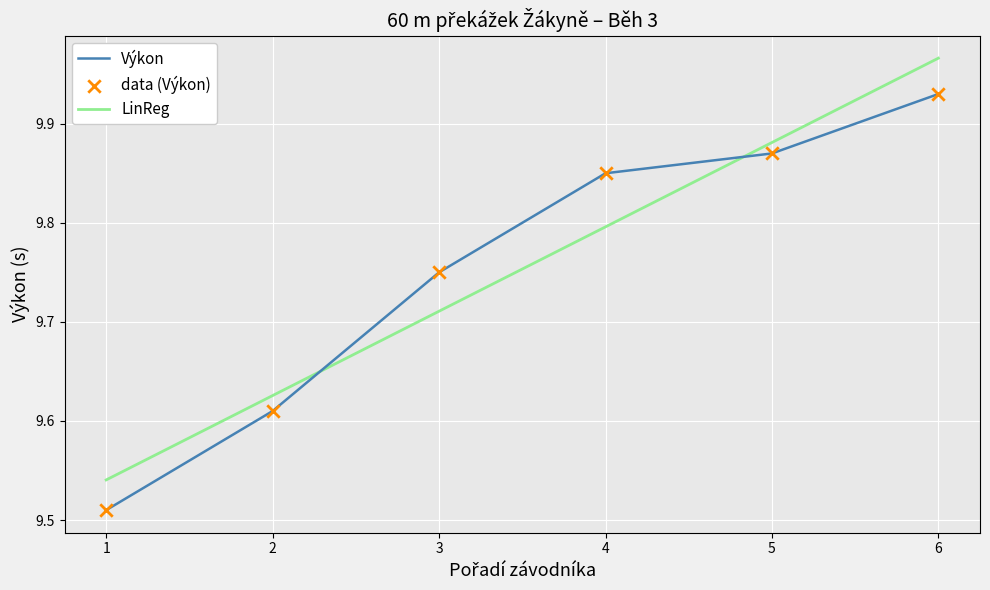

Which series has the largest total across all categories?

Výkon